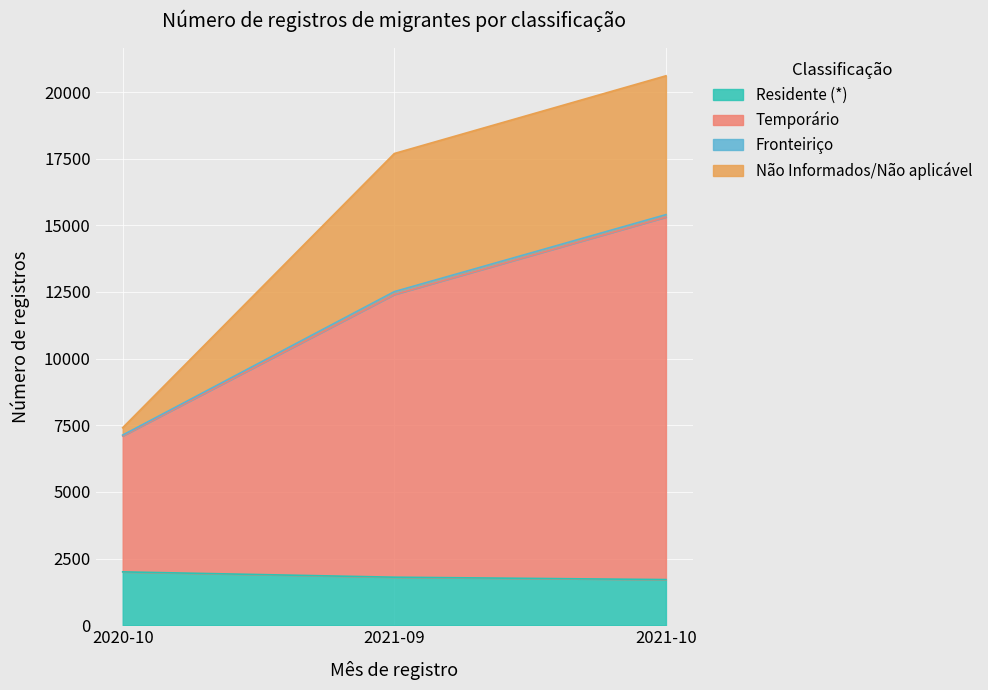

What is the minimum value for Residente (*)?

1713